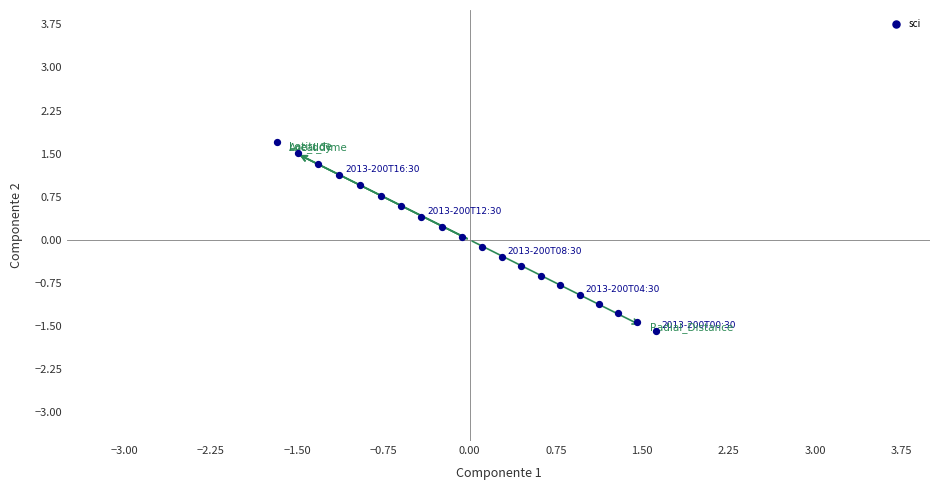

What is the range of X values (max minus min)?

3.3